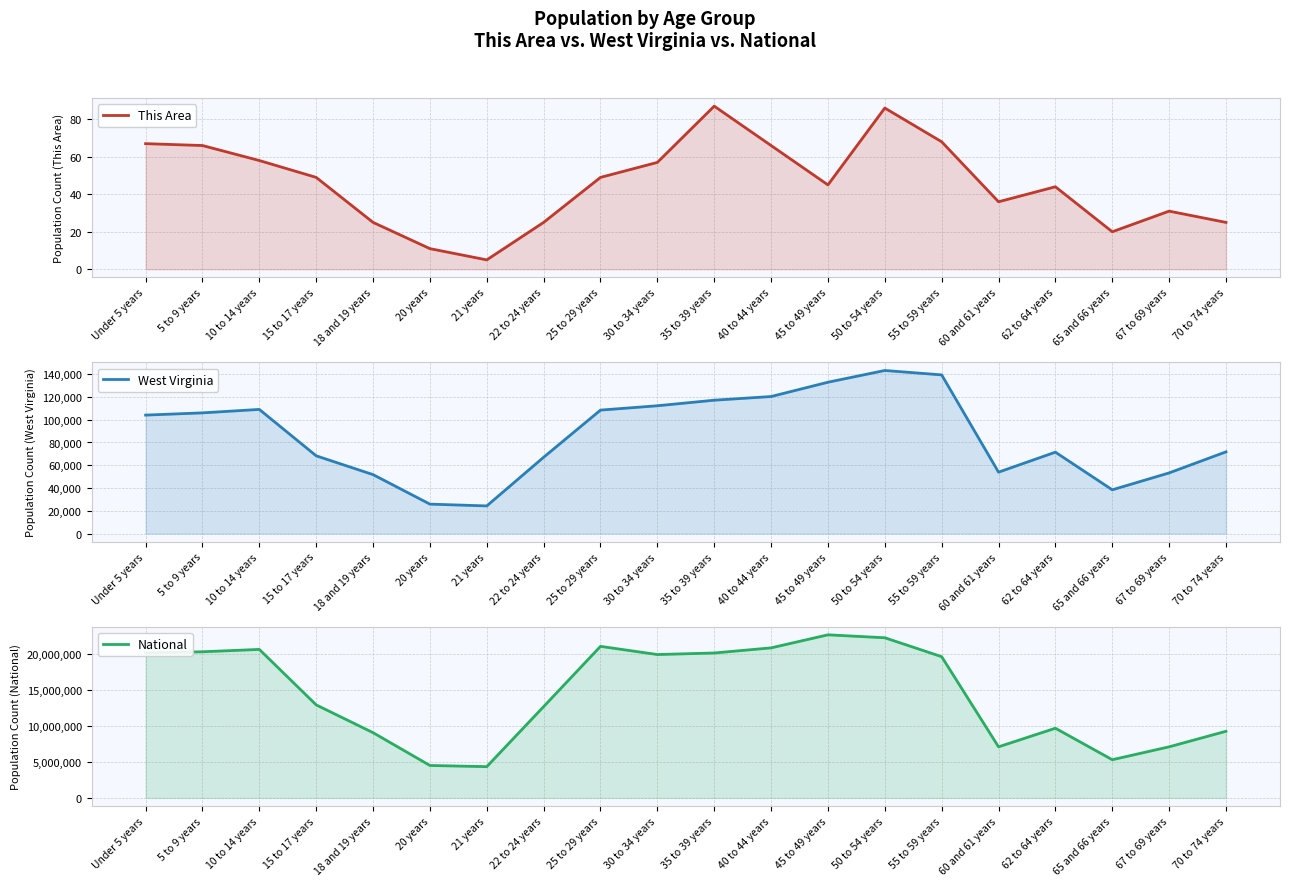

True or false: National has a value of 22298125 at 50 to 54 years.

True